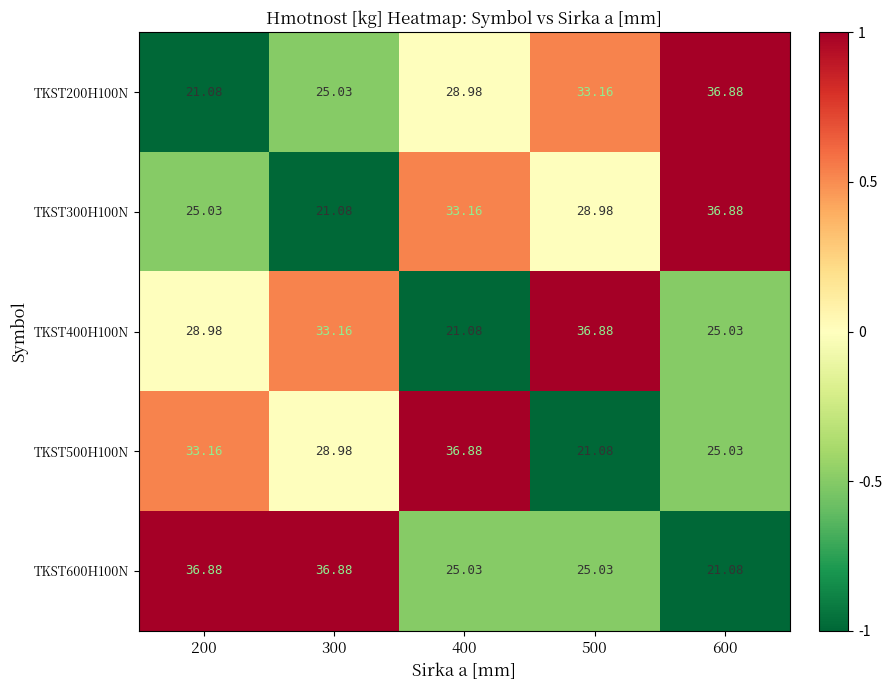

Is the value of TKST600H100N at 600 greater than the value of TKST200H100N at 300?

No